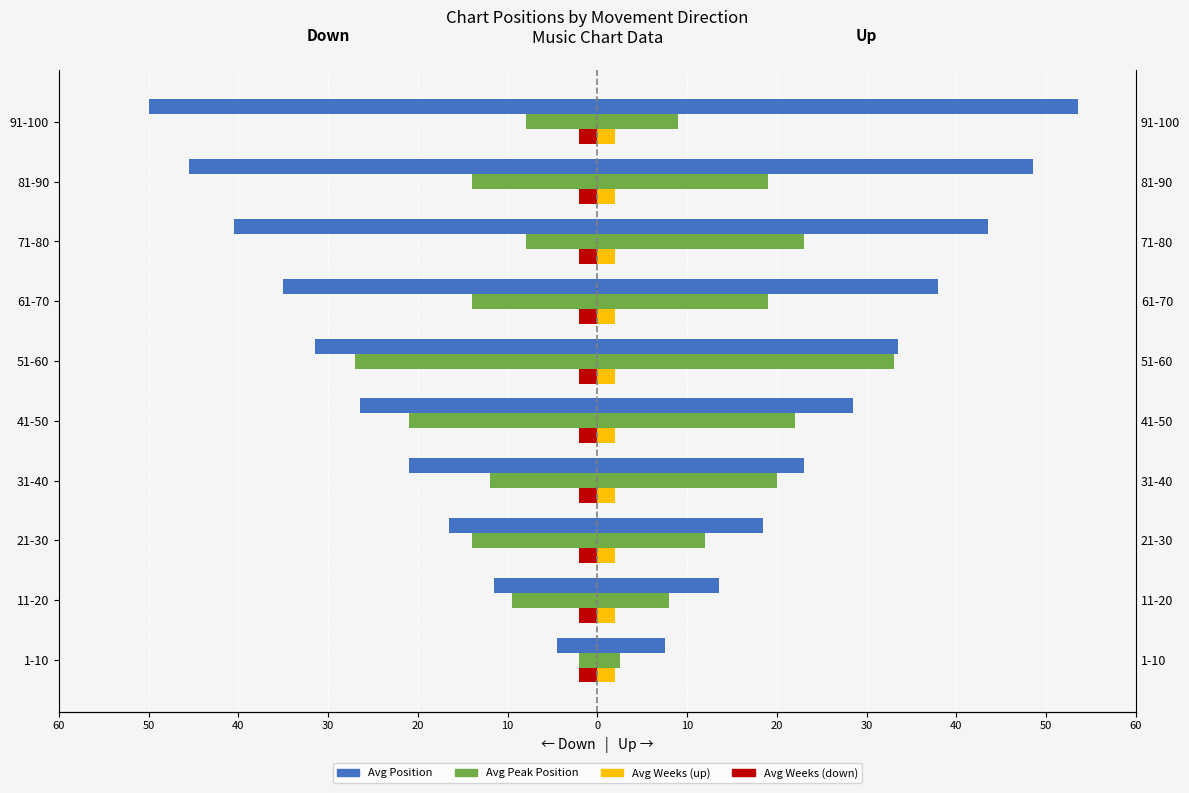

Which series changed the most between 10 and 20?

Avg Position (up)